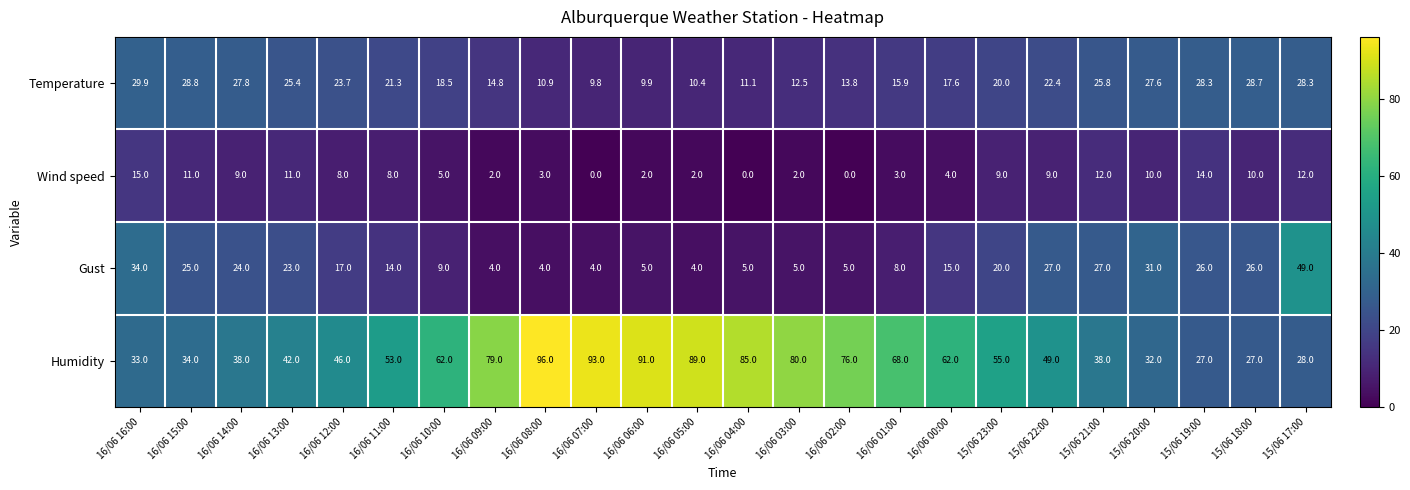

Rank the series by their maximum value, from highest to lowest.

Humidity, Gust, Temperature, Wind speed